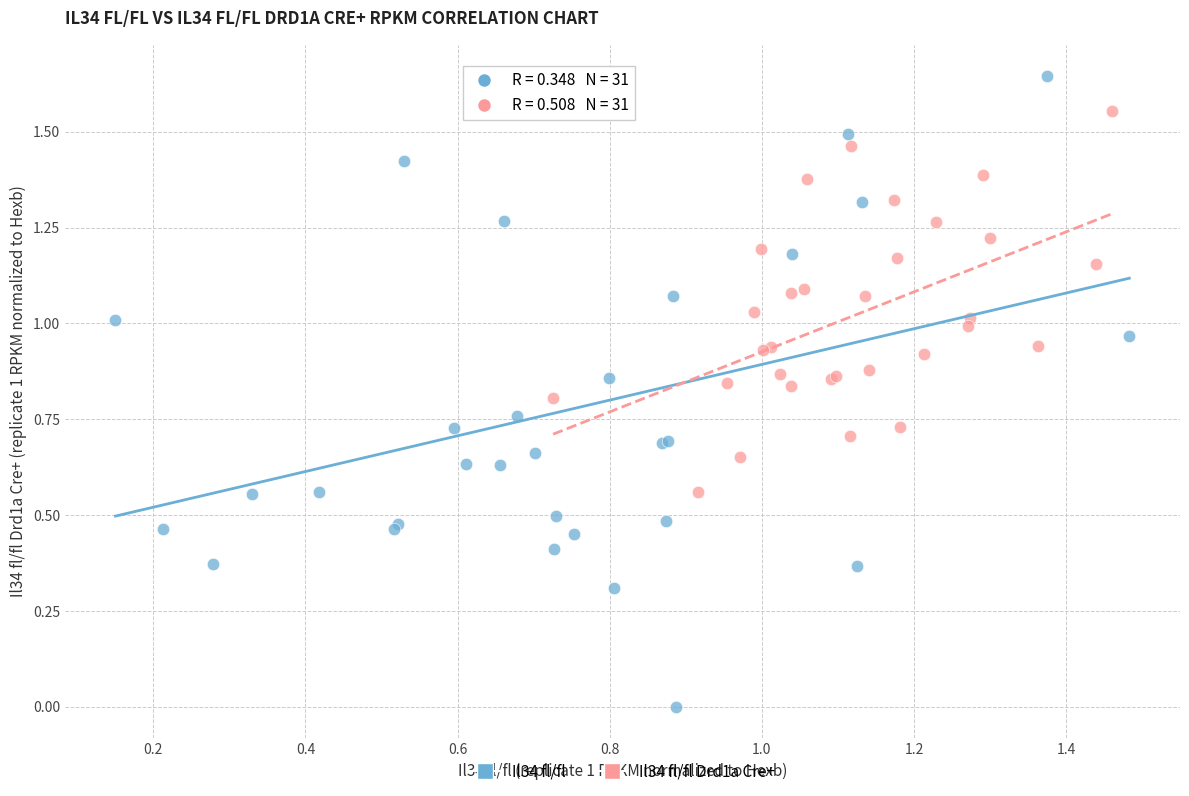

Which series reaches the maximum Y coordinate?

Il34 fl/fl